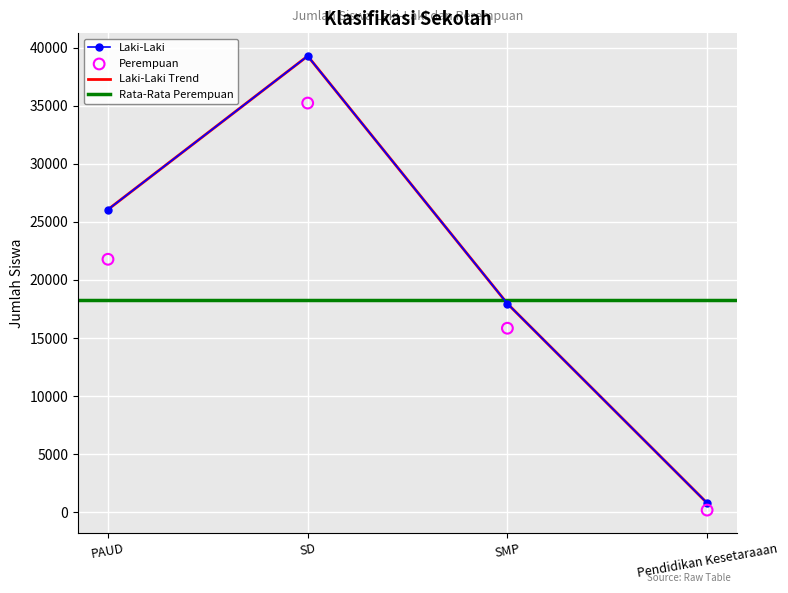

What are all the series names shown in the legend?

Laki-Laki, Perempuan